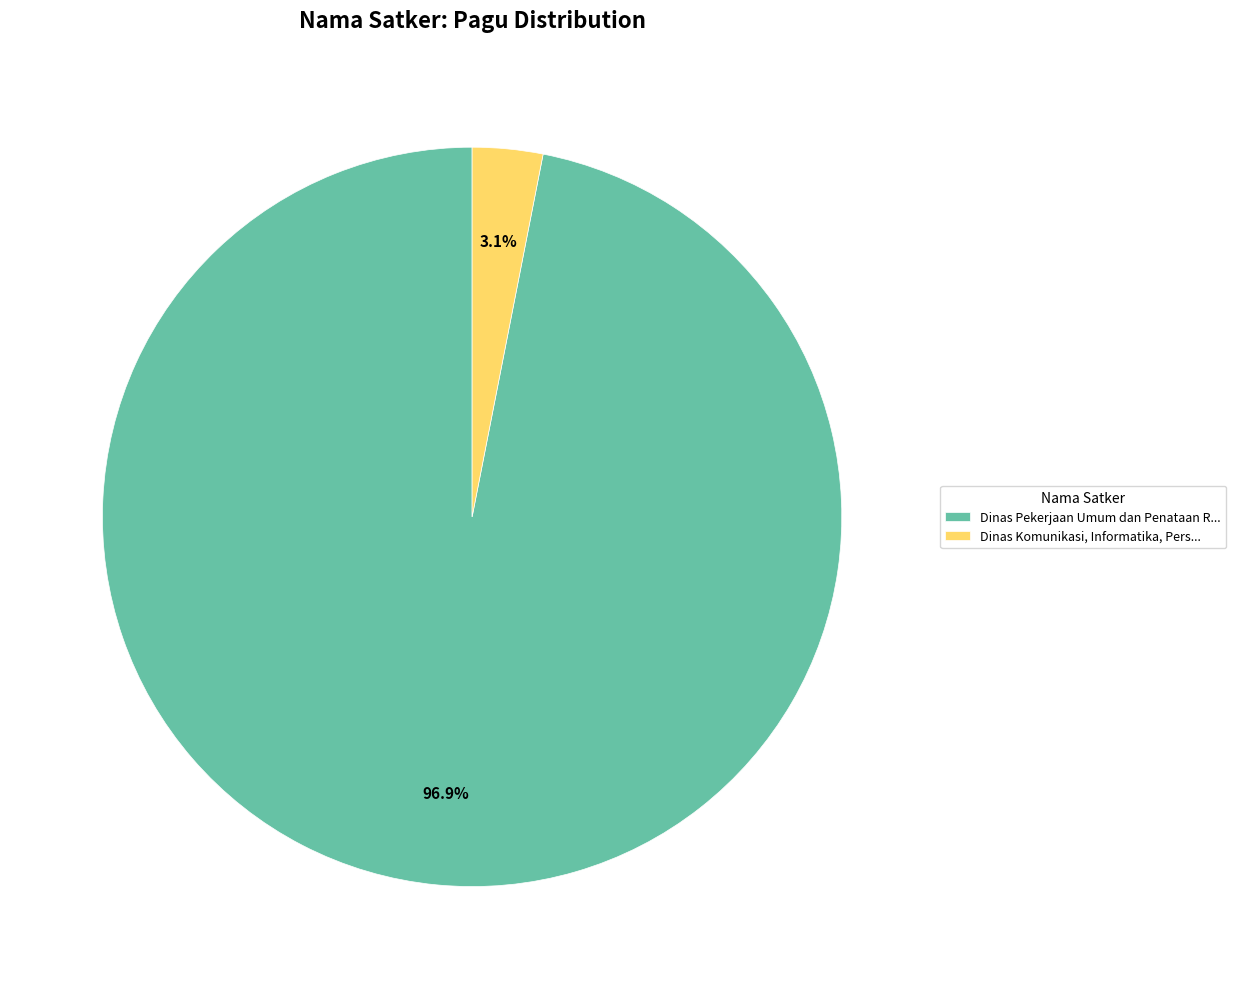

Is there a majority slice in this chart?

Yes